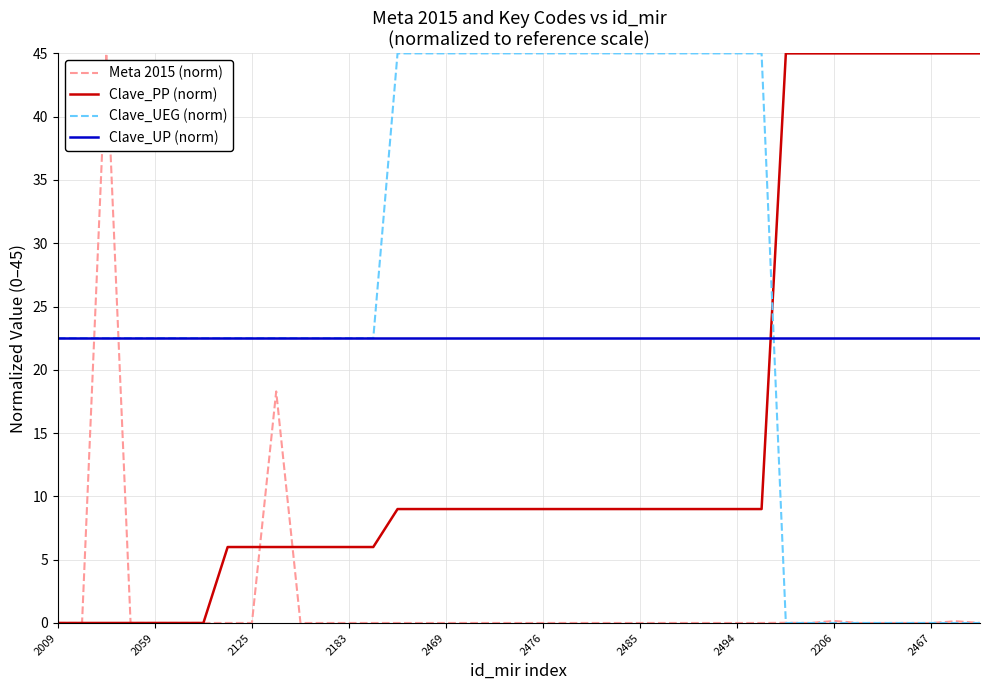

What is the maximum value for Meta 2015 (norm)?

45.0